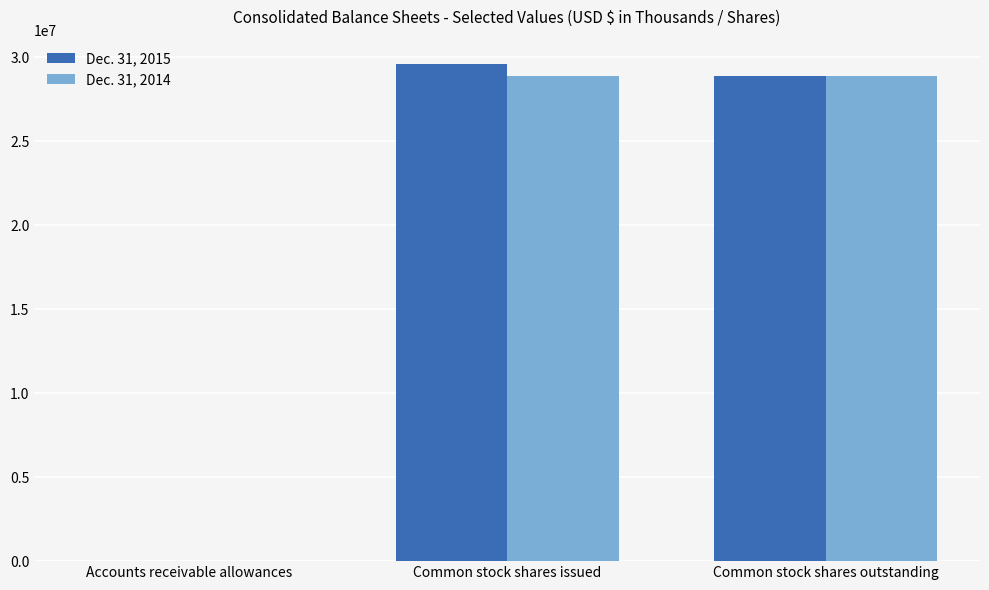

Reading left to right, transcribe all the data shown in this chart.

Dec. 31, 2015: 124	29566511	28907147
Dec. 31, 2014: 66	28907147	28907147